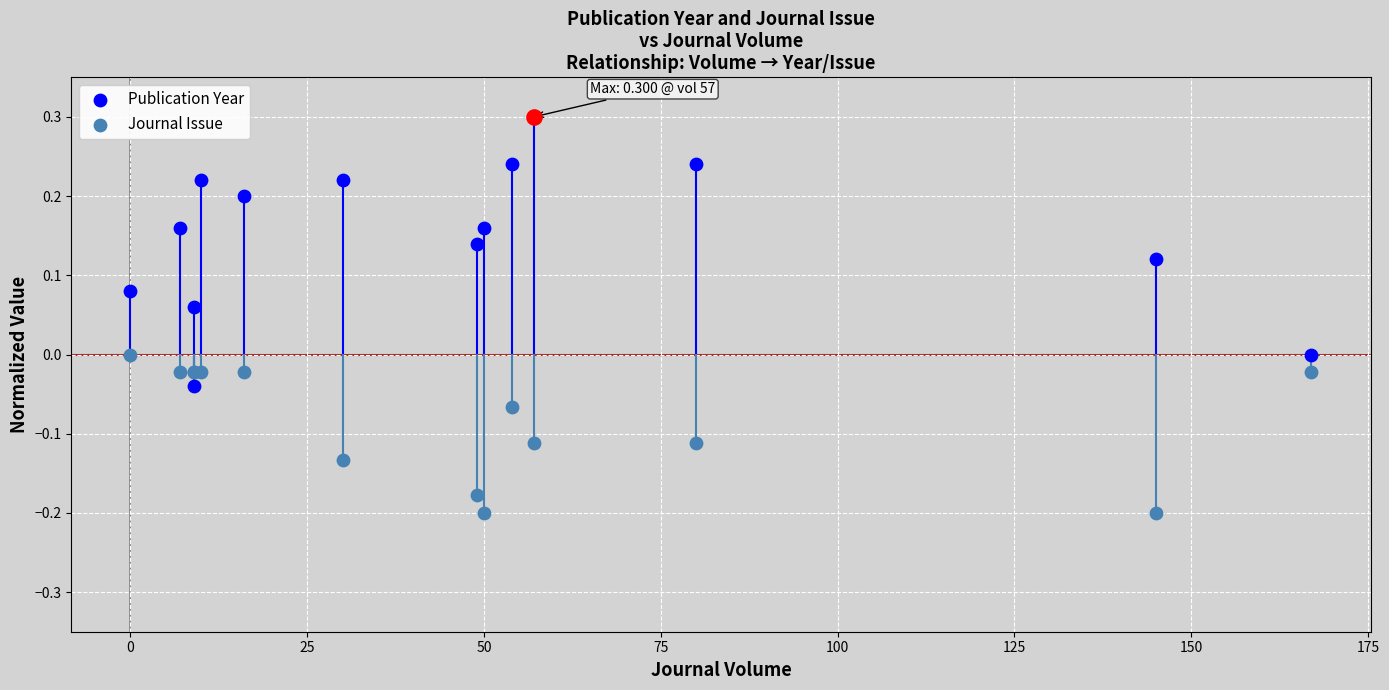

Which series reaches the maximum Y coordinate?

Publication Year